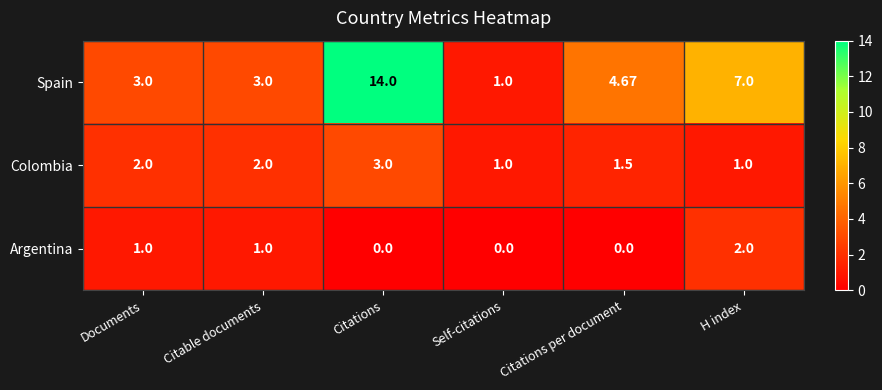

How many data points does each series have?

6